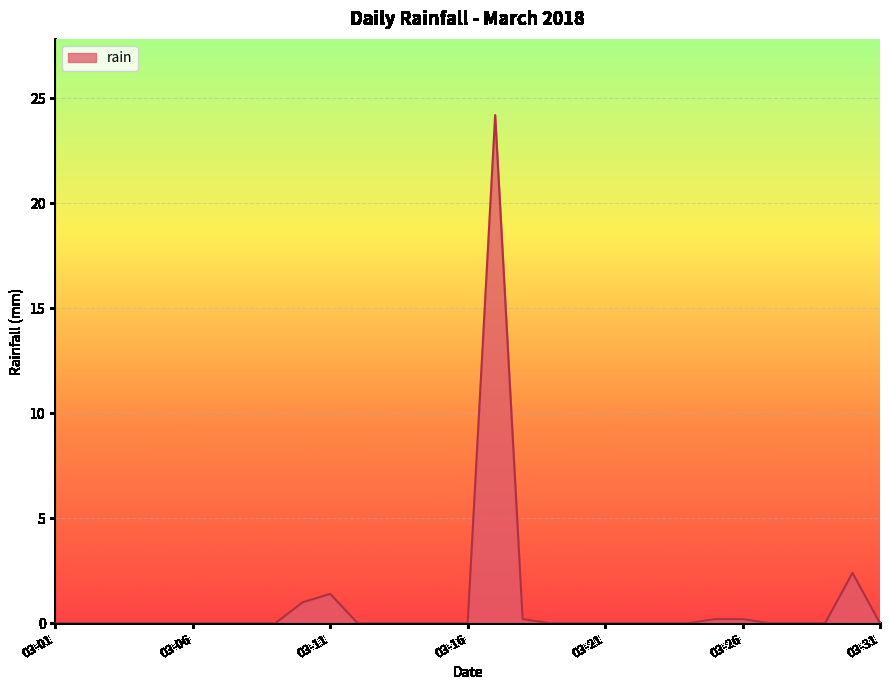

What is the difference between the maximum and minimum values?

24.2